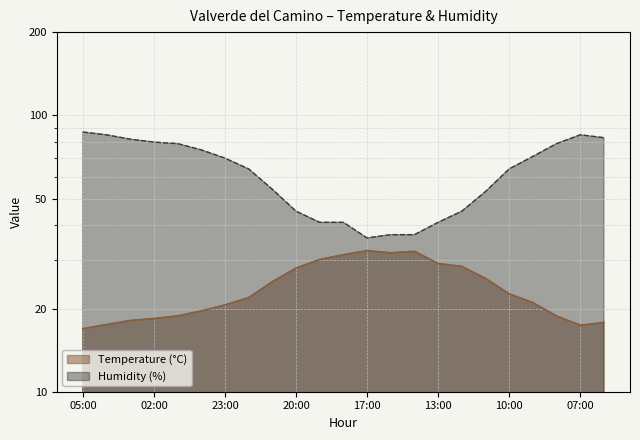

What is the smallest value displayed?

16.9